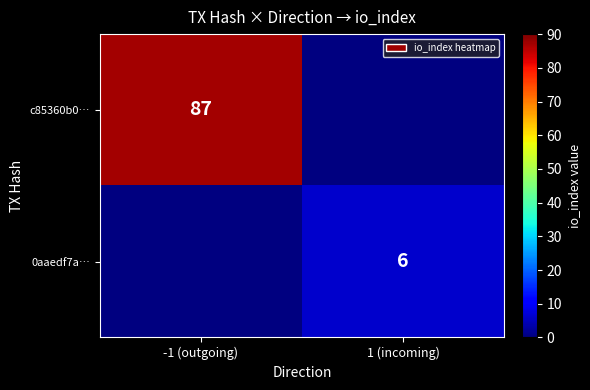

The 0aaedf7a… series shows 6 at 1 (incoming). True or false?

True